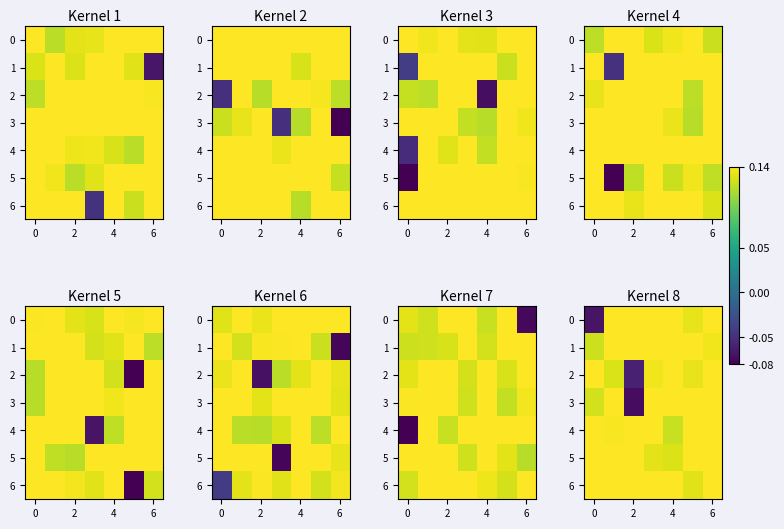

What value does the row_4 series have at 2?

0.1